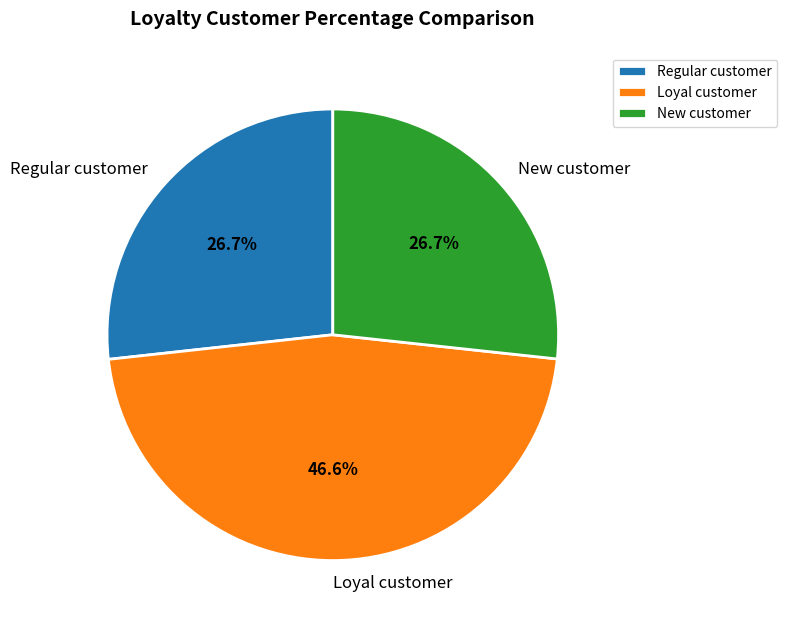

Is New customer the majority of the pie?

No